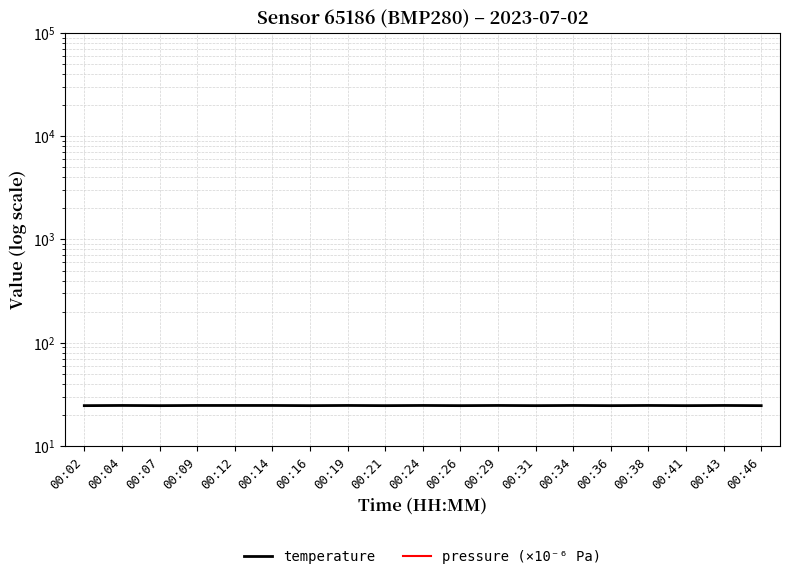

At which category does temperature reach its first local valley?

00:07